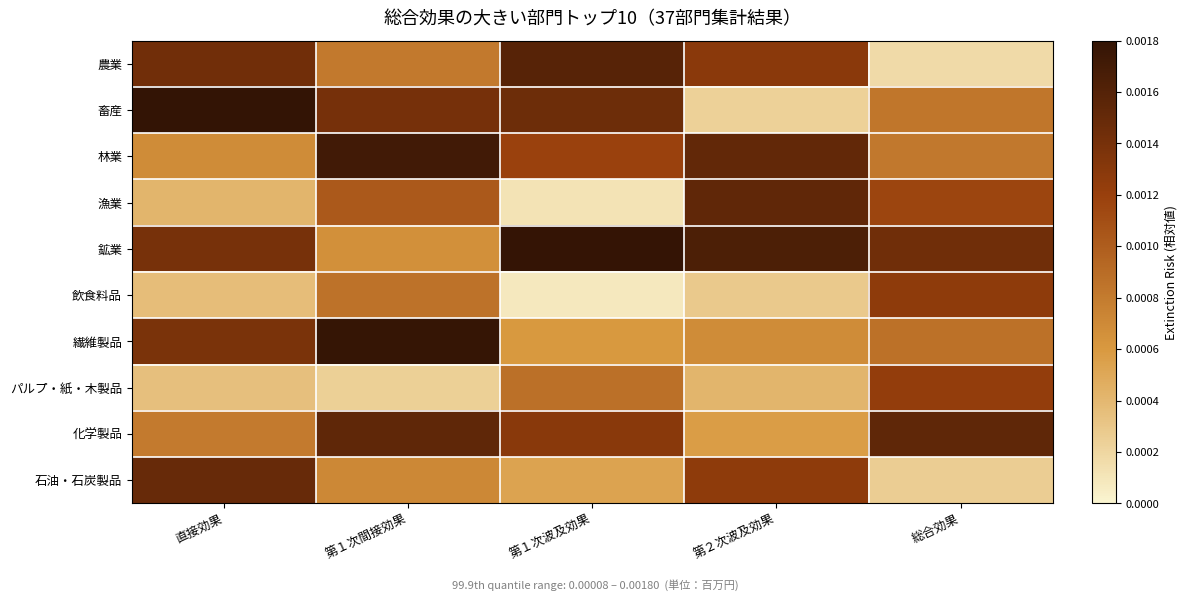

Which label corresponds to the largest value in the chart?

直接効果